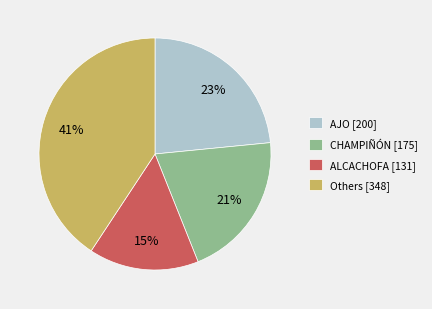

Is there a majority slice in this chart?

No